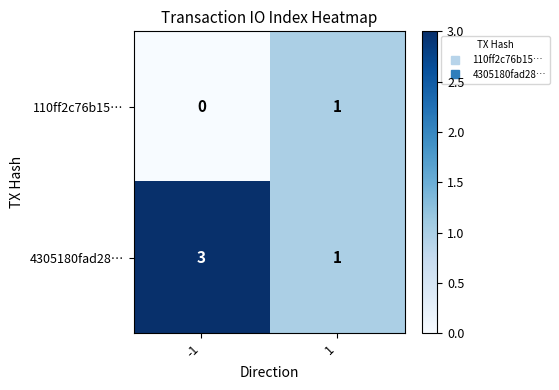

Which series has the widest spread of values?

4305180fad28…